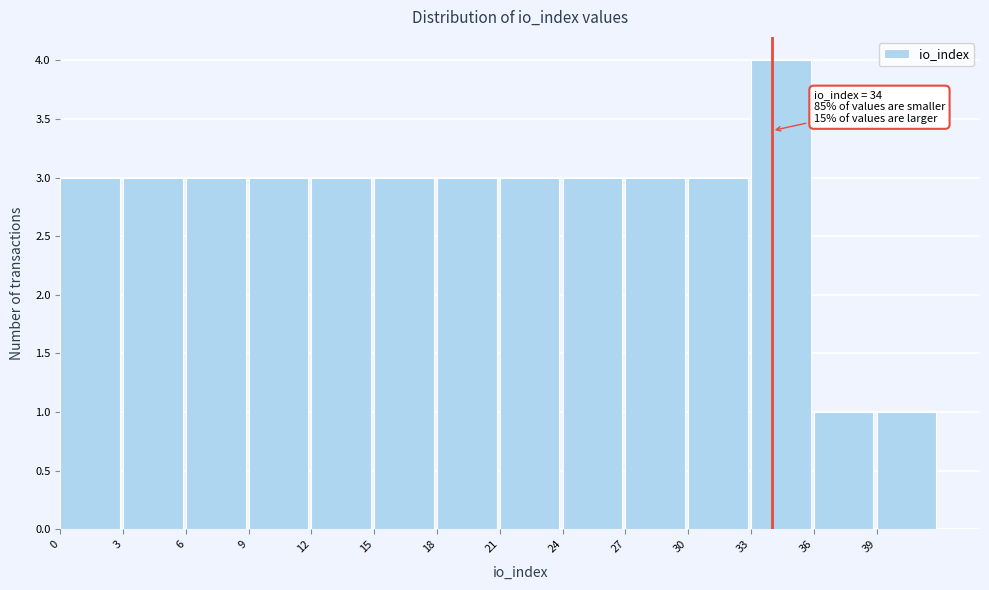

Over which range of the x-axis is the bar tallest?

33 to 36